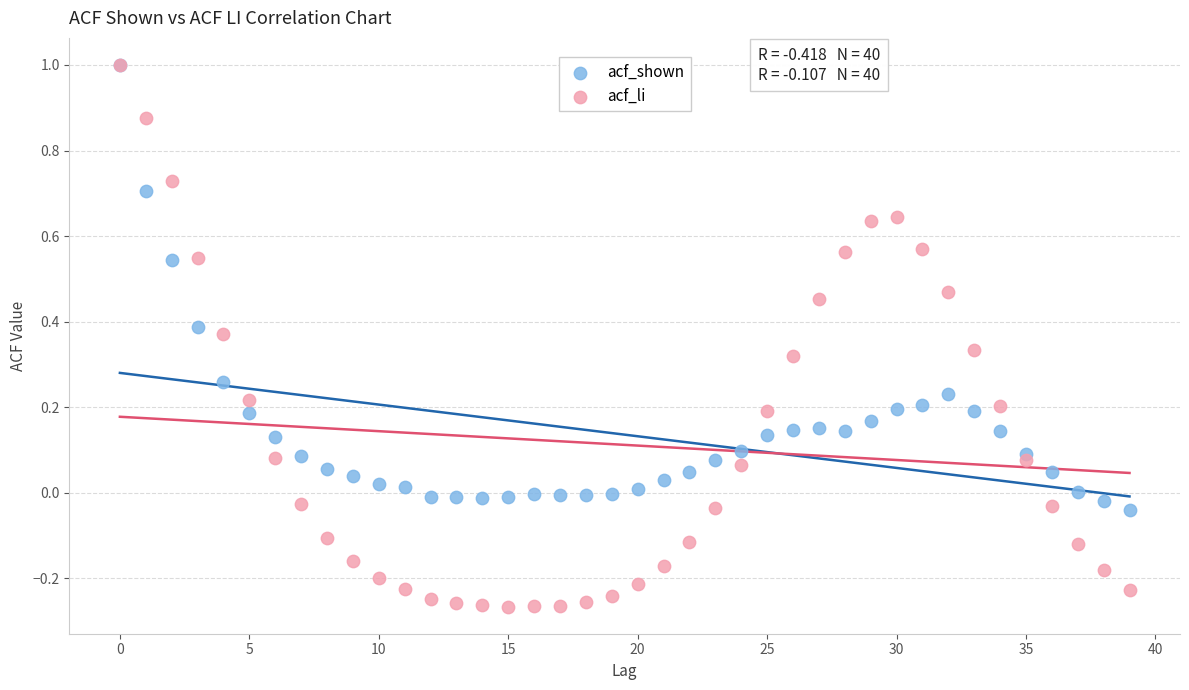

What are all the series names shown in the legend?

acf_shown, acf_li